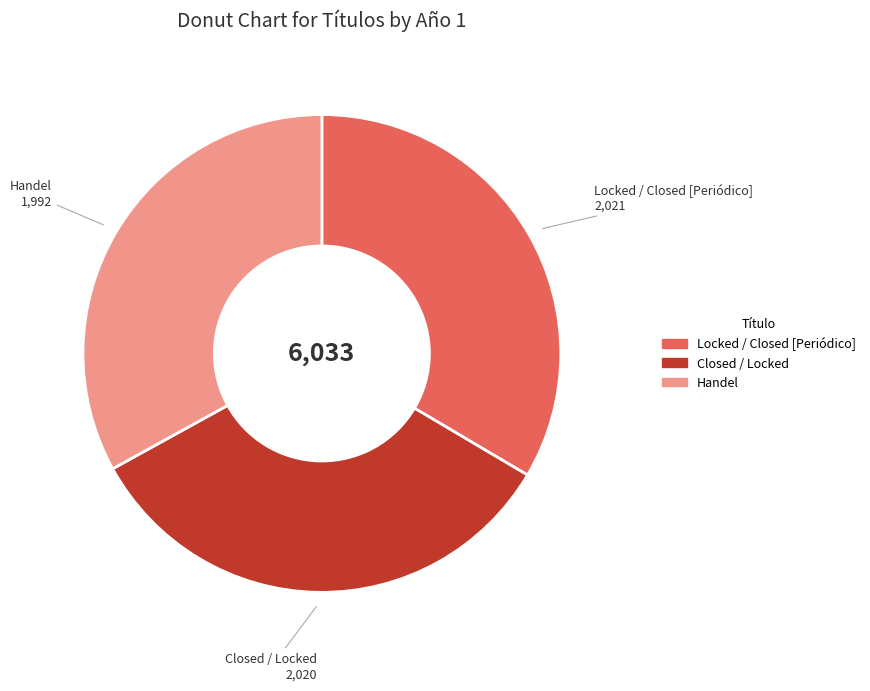

Does any single category account for the majority?

No